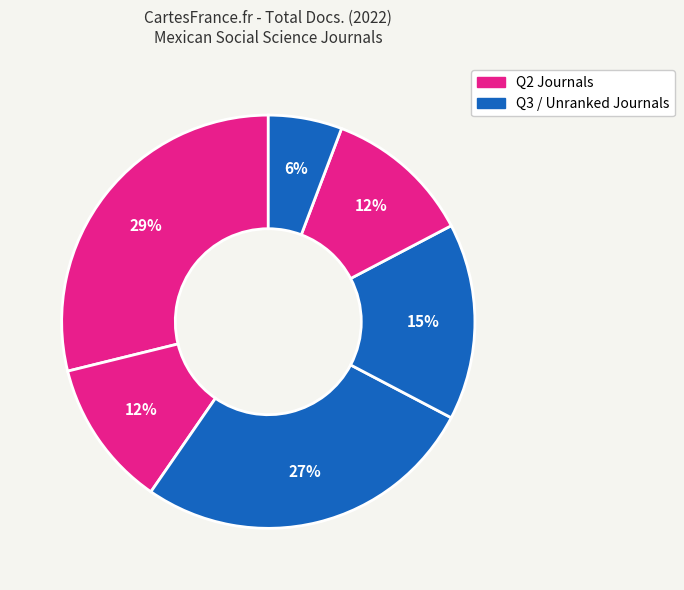

Does any single category account for the majority?

No